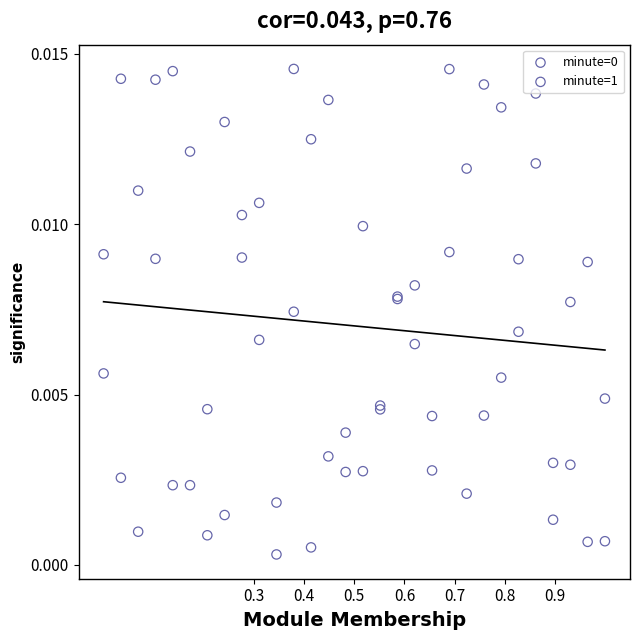

What is the X range (max minus min) for the scatter plot?

1.0